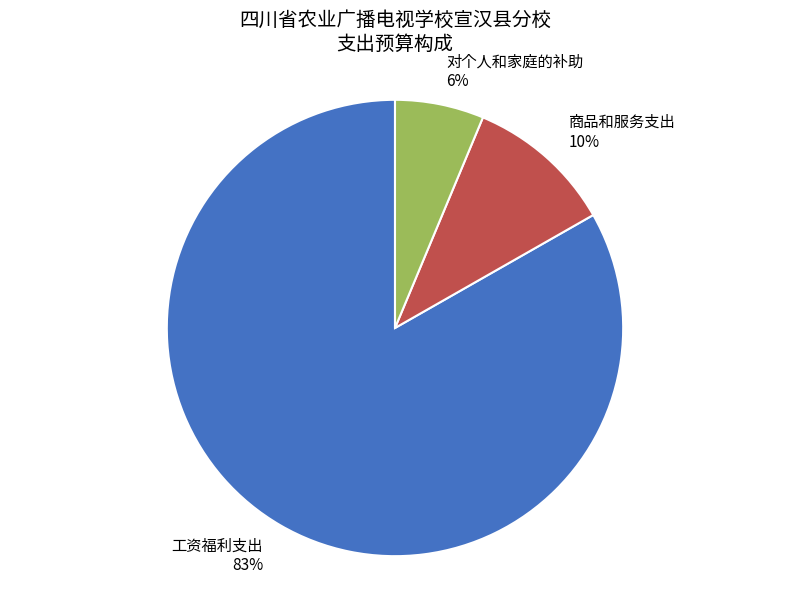

How many segments does this pie chart have?

3